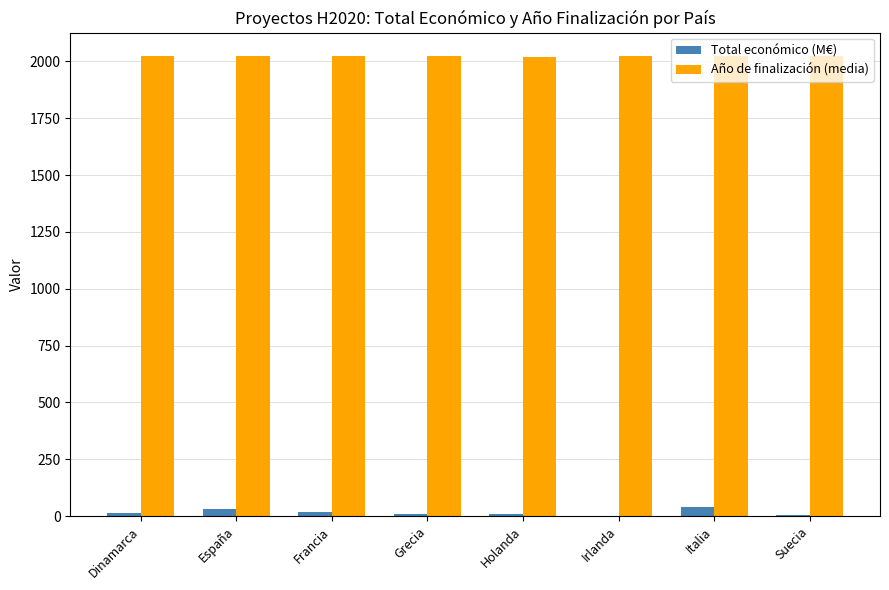

How many groups of bars are there?

8